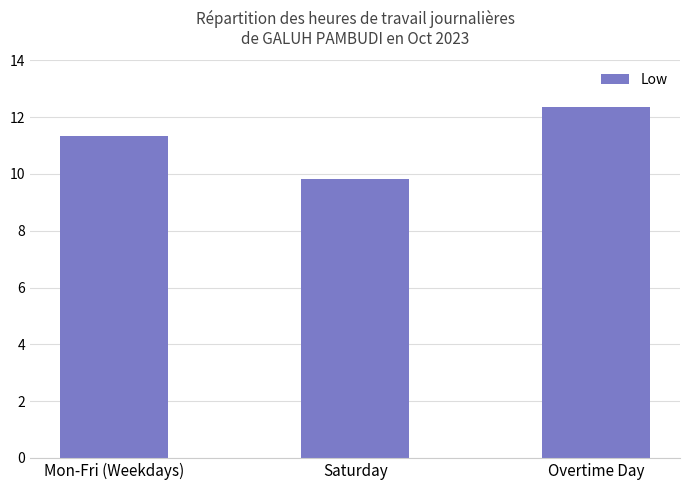

Is it true that the value at Saturday is 2.6?

False